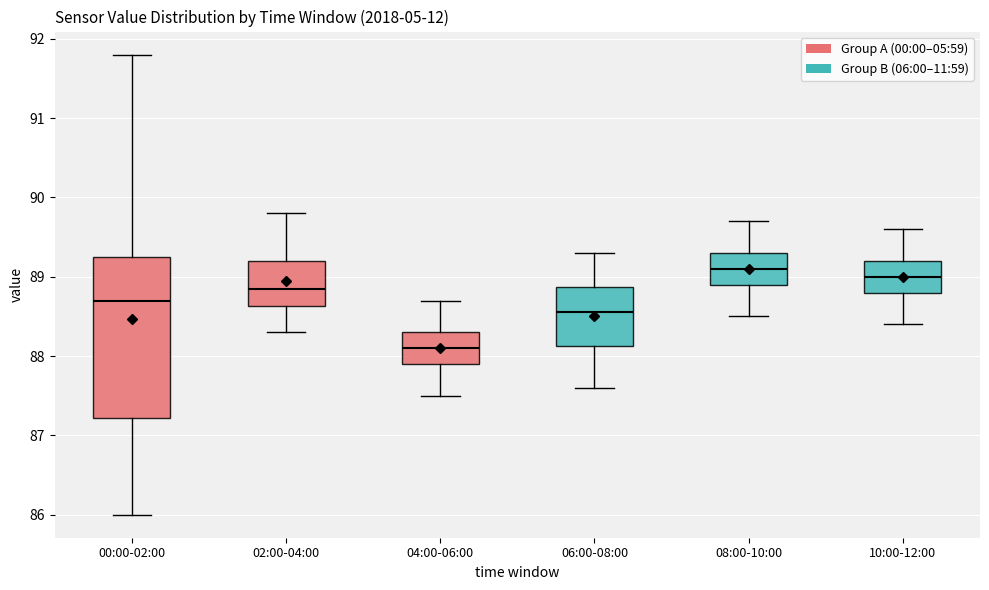

Reading left to right, read every box against the y-axis: the position of its median line, the range the box covers, and the ends of its whiskers. The values are not printed on the chart, so give them approximately, as read against the axis.

00:00-02:00: median 88.7, box 87.2 to 89.3, whiskers 86.0 to 91.8
02:00-04:00: median 88.9, box 88.6 to 89.2, whiskers 88.3 to 89.8
04:00-06:00: median 88.1, box 87.9 to 88.3, whiskers 87.5 to 88.7
06:00-08:00: median 88.6, box 88.1 to 88.9, whiskers 87.6 to 89.3
08:00-10:00: median 89.1, box 88.9 to 89.3, whiskers 88.5 to 89.7
10:00-12:00: median 89.0, box 88.8 to 89.2, whiskers 88.4 to 89.6